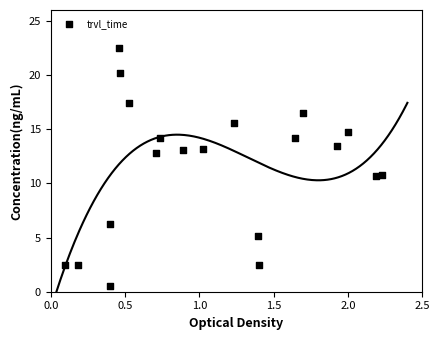

What is the range of X values (max minus min)?

2.1